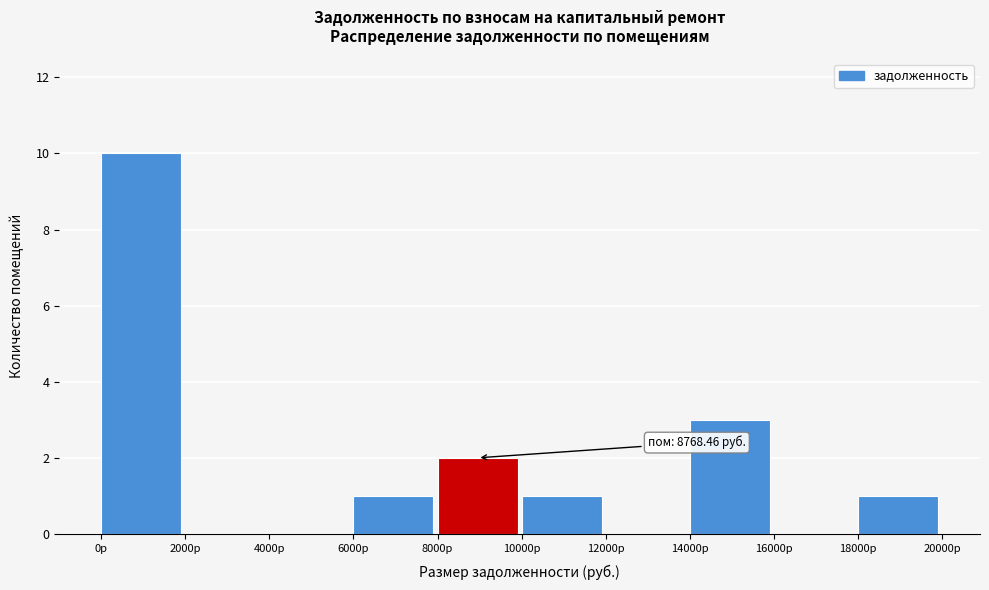

Over which range of the x-axis is the bar tallest?

0 to 2000